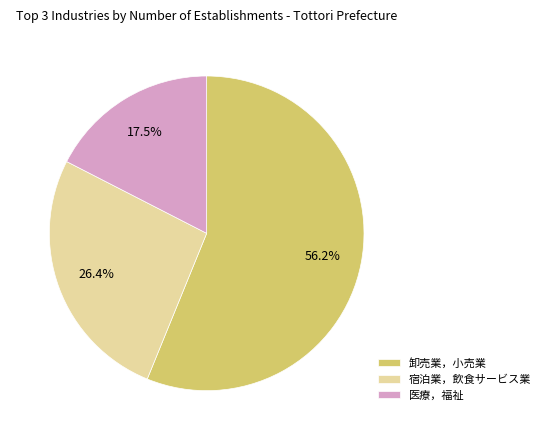

Does 医療，福祉 account for over 50% of the chart?

No